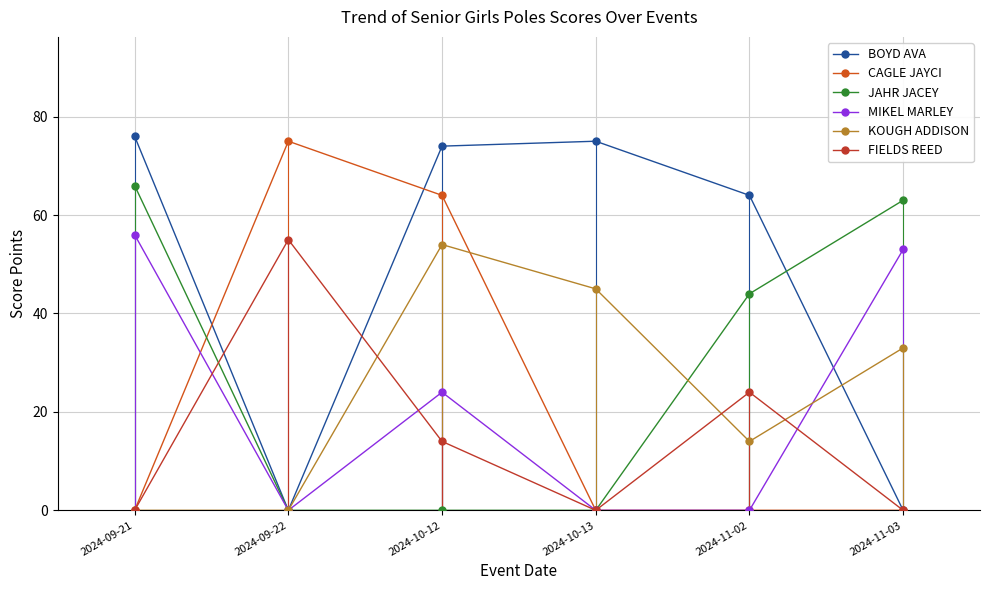

What is the difference between the MIKEL MARLEY values at 2024-10-12 and 2024-11-02?

24